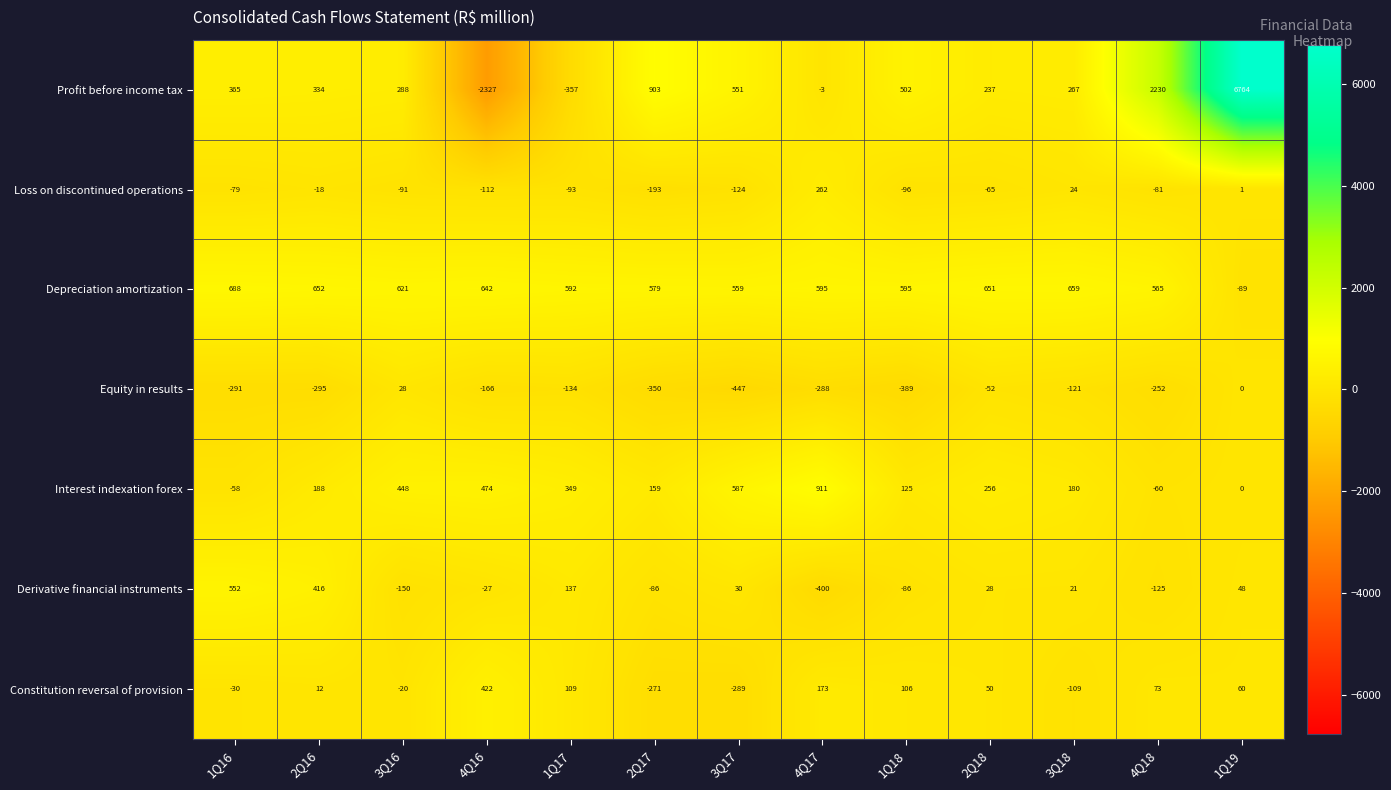

Read the Derivative financial instruments value at 2Q17, to the nearest 10.

-90